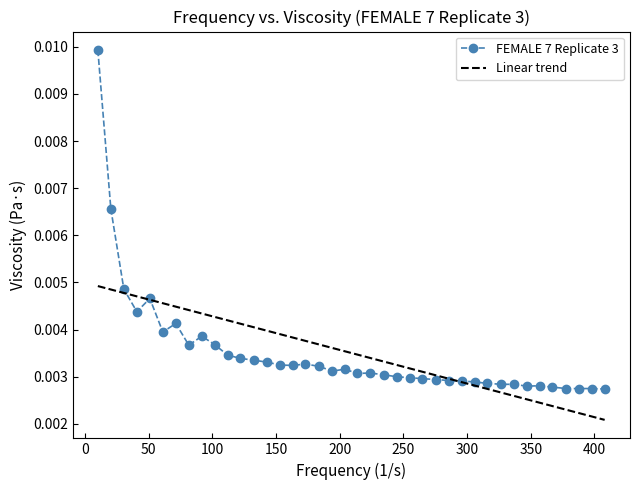

Rank the series by their maximum value, from highest to lowest.

FEMALE 7 Replicate 3, Linear trend